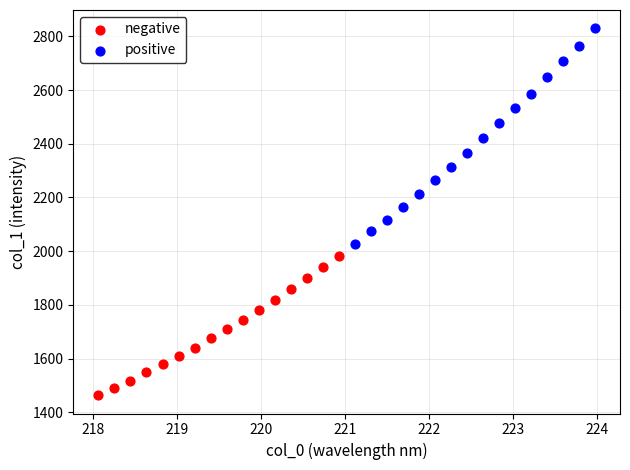

What are all the series names shown in the legend?

negative, positive